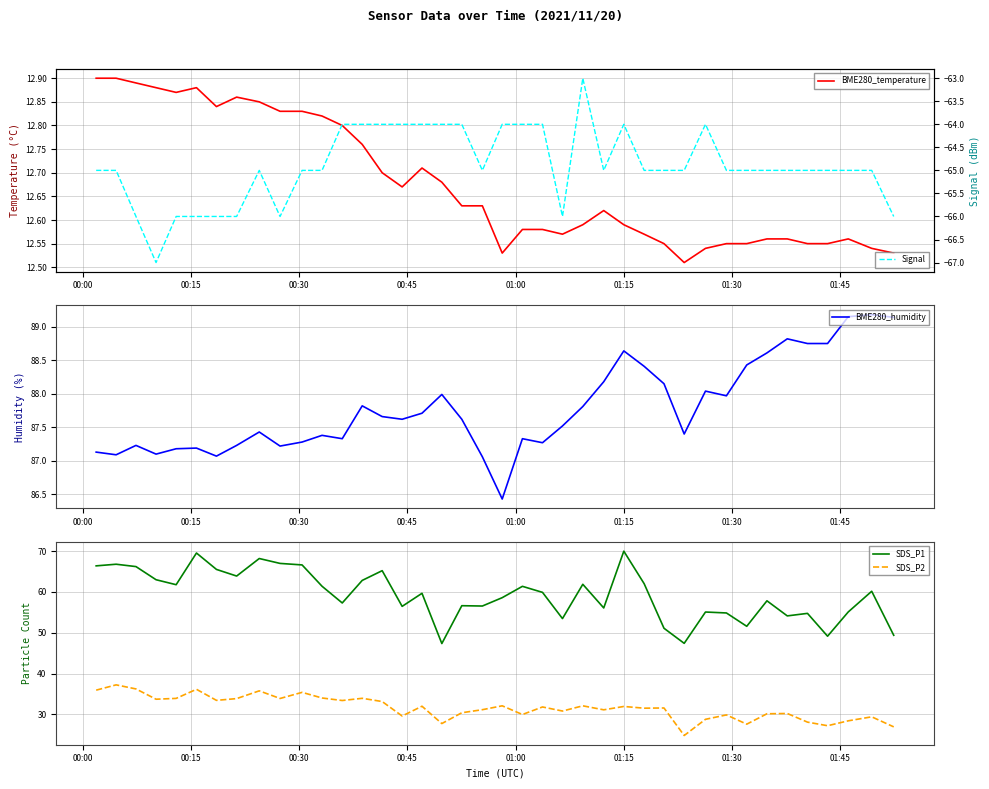

What is the minimum value for SDS_P2?

24.8